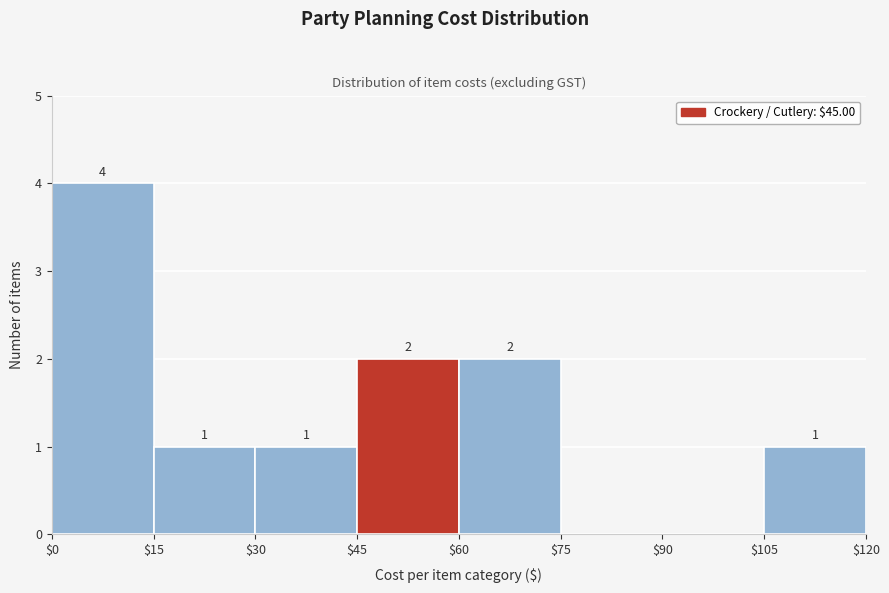

Which range on the x-axis has the tallest bar?

$0 to $15